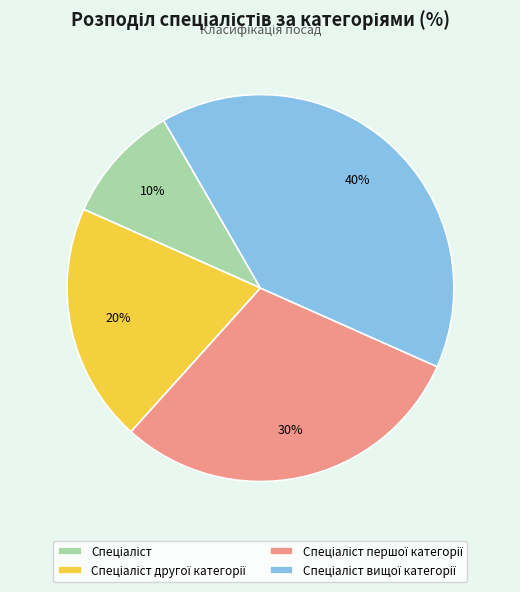

Is there any slice that represents more than half of the pie?

No